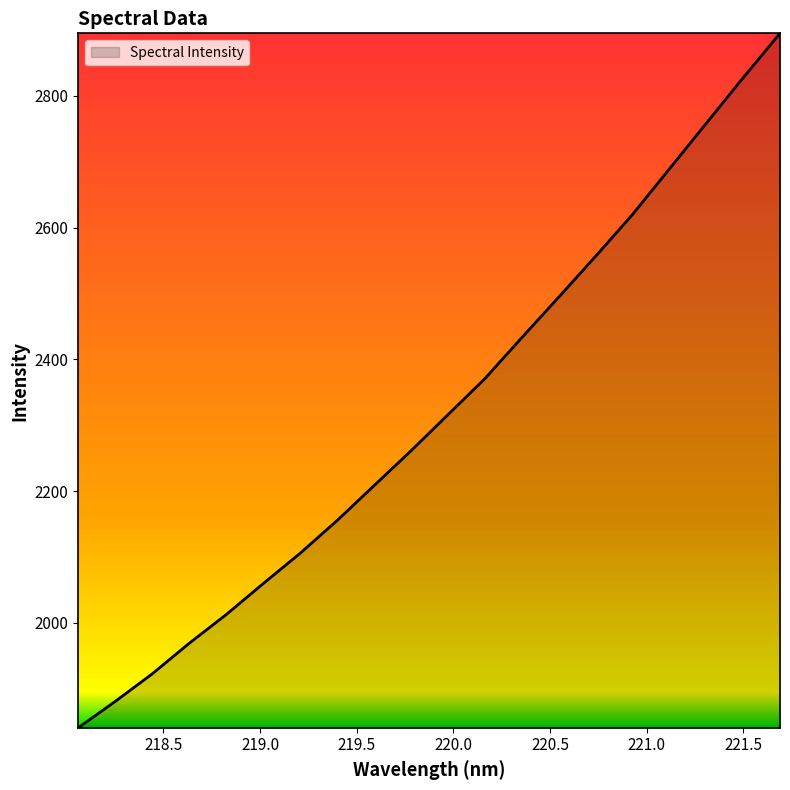

What is the maximum value shown in the chart?

2895.1